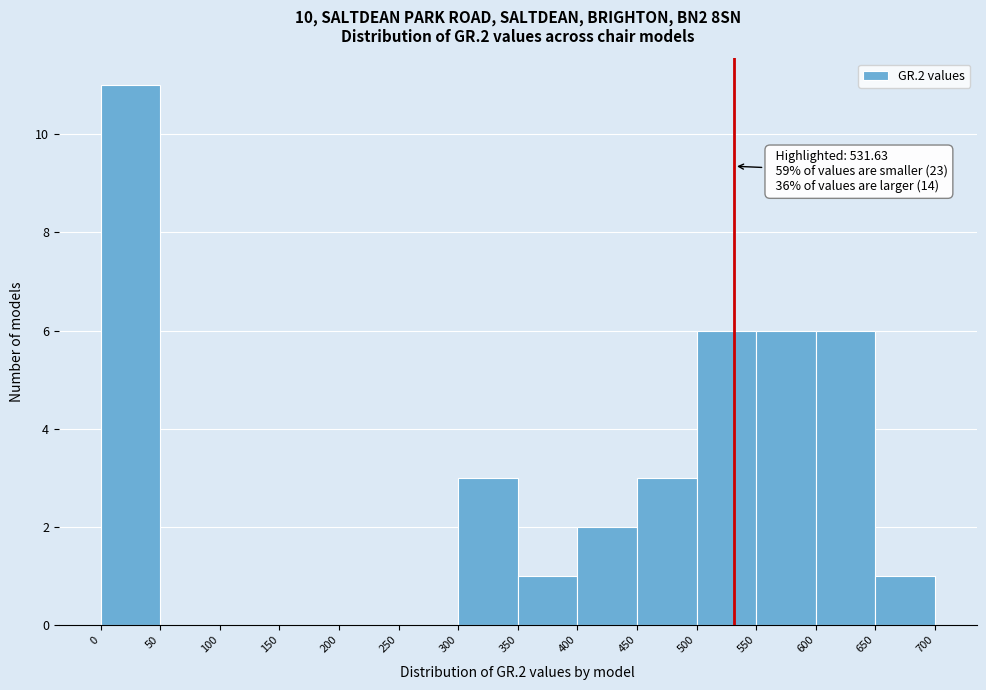

Over which range of the x-axis is the bar tallest?

0 to 50